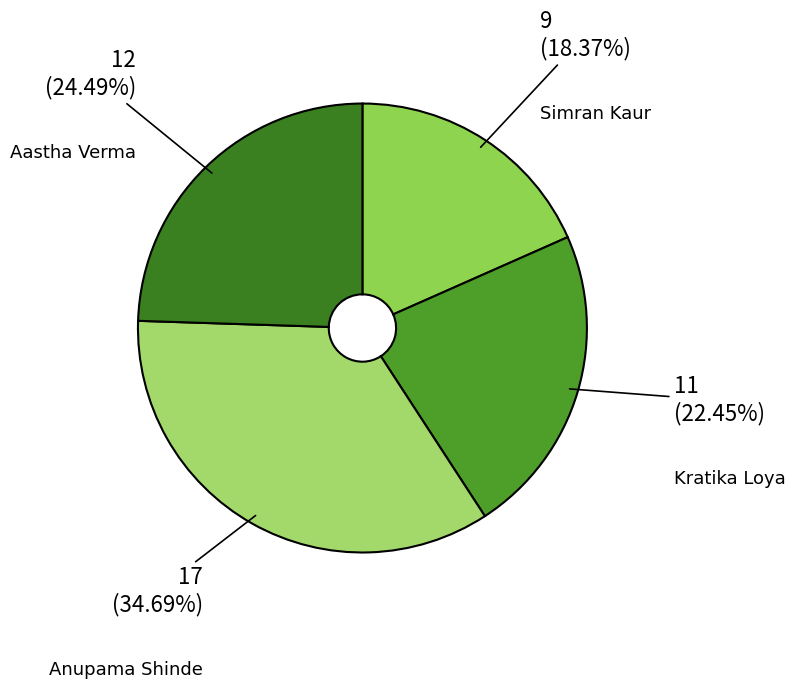

Which has a higher value, Aastha Verma or Kratika Loya?

Aastha Verma